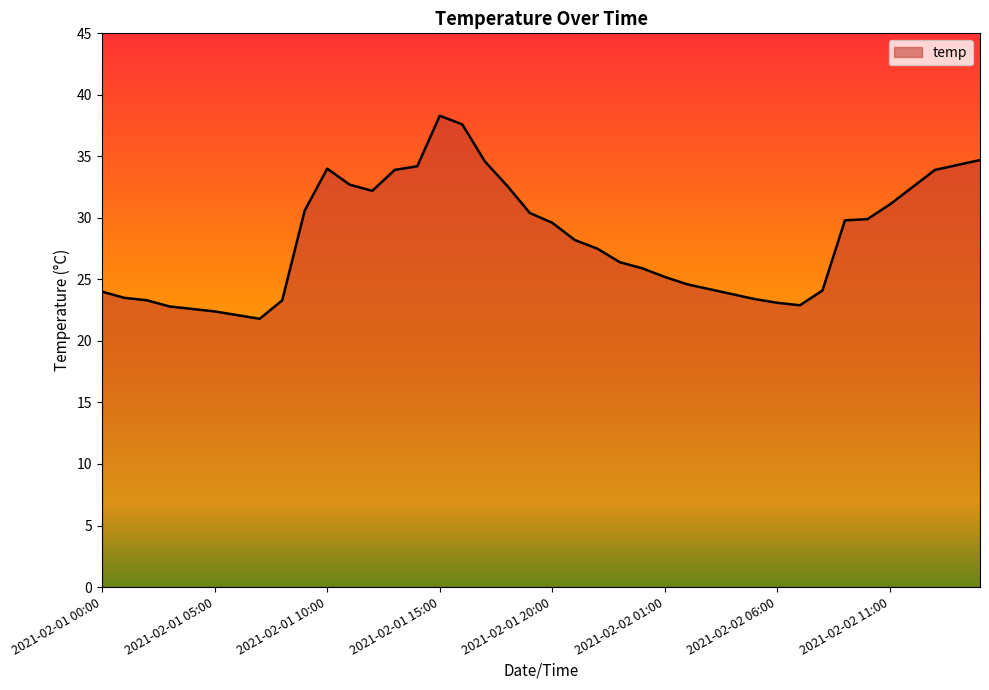

What is the minimum value shown in the chart?

21.8